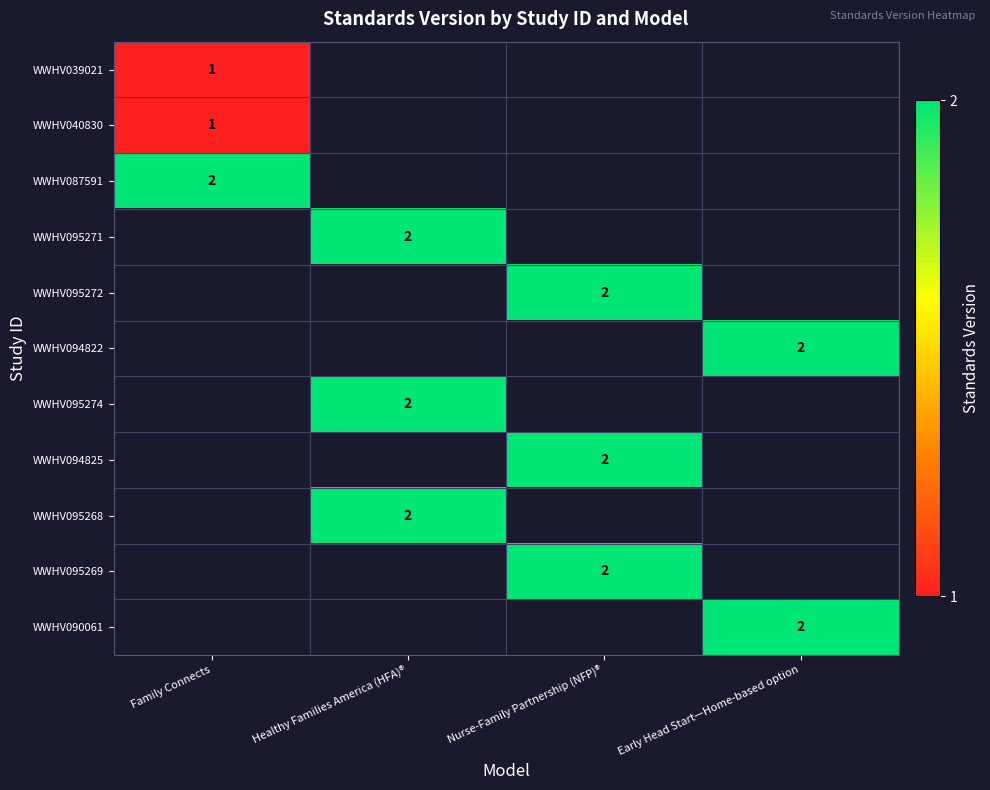

The WWHV090061 series shows 1 at Early Head Start—Home-based option. True or false?

False